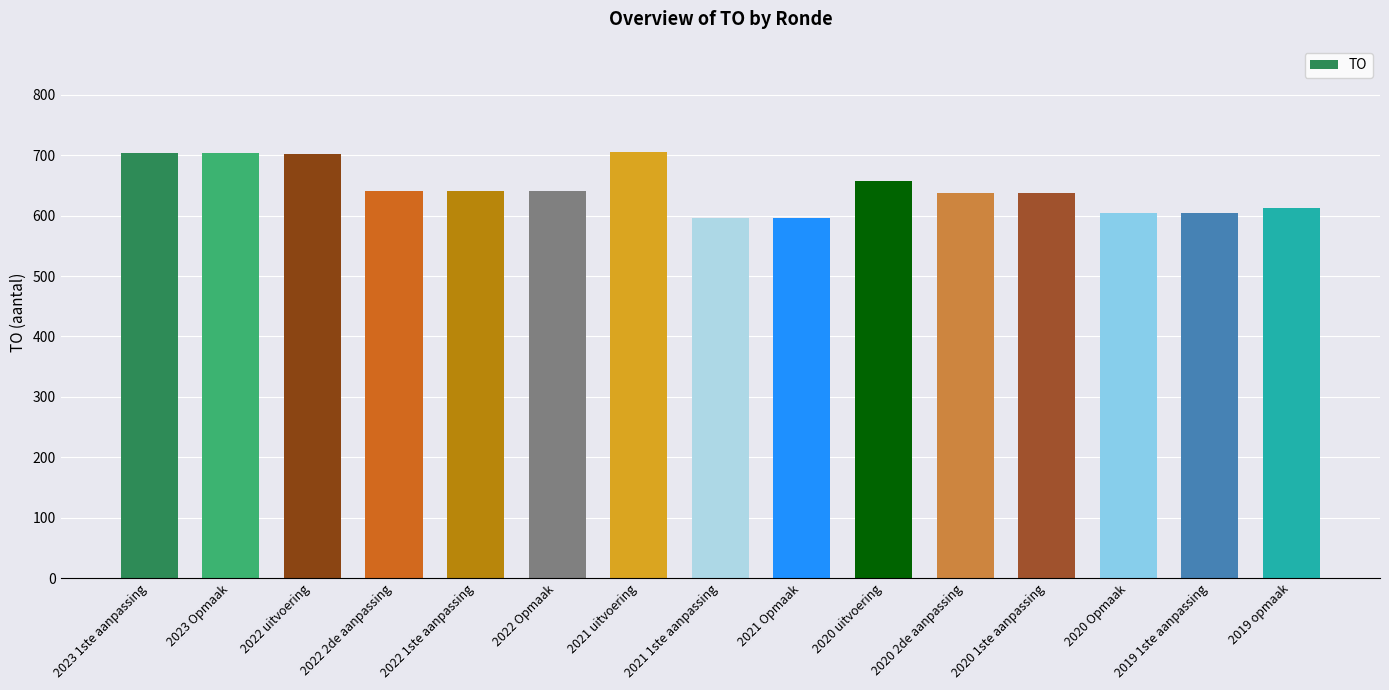

What is the average value?

646